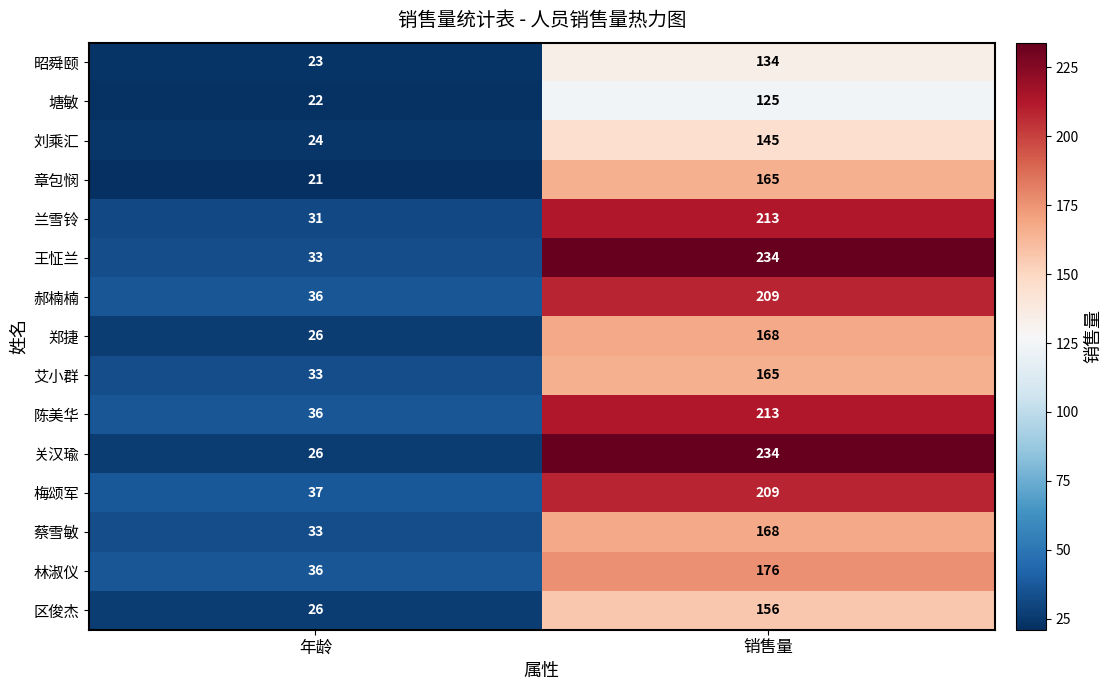

What is the sum of all 章包悯 values?

186